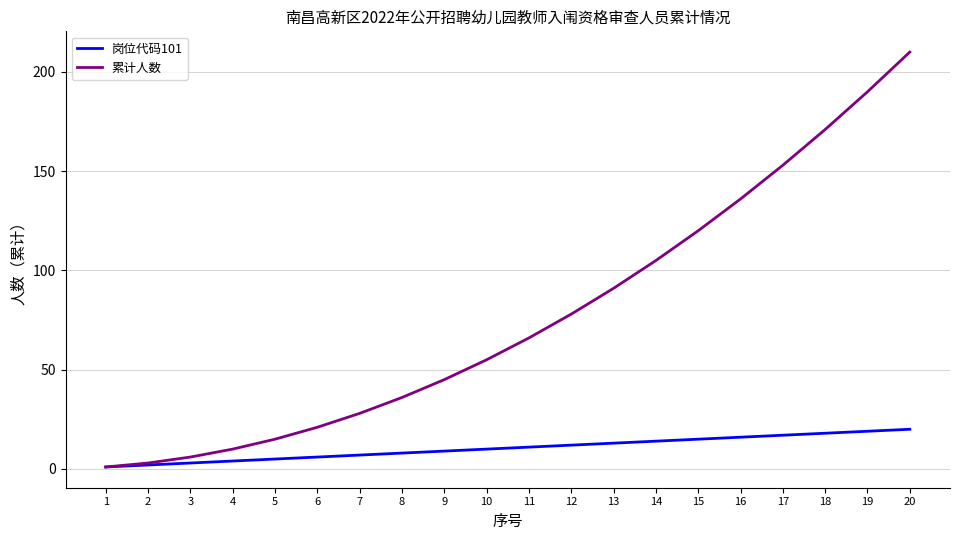

Which label corresponds to the largest value in the chart?

20